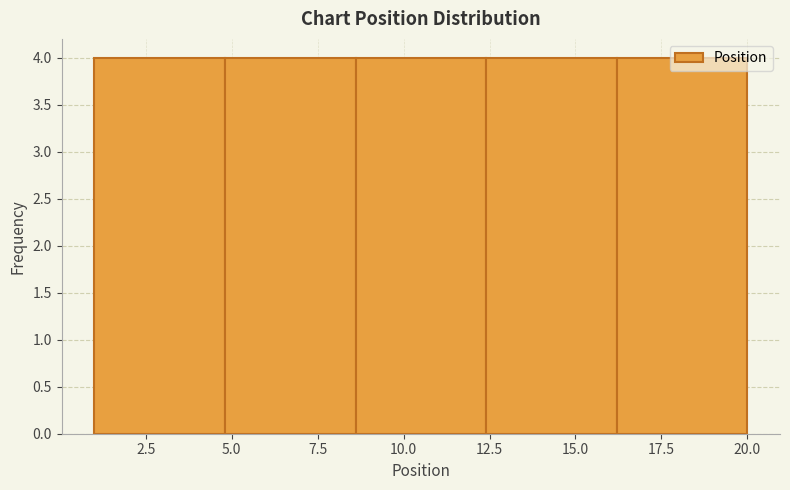

Reading left to right, transcribe this chart: for each bar, give the range it covers on the x-axis and its height. Neither the bar edges nor the heights are printed on the chart, so give them approximately, as read against the axes.

1.0 to 4.8: 4
4.8 to 8.6: 4
8.6 to 12.4: 4
12.4 to 16.2: 4
16.2 to 20.0: 4